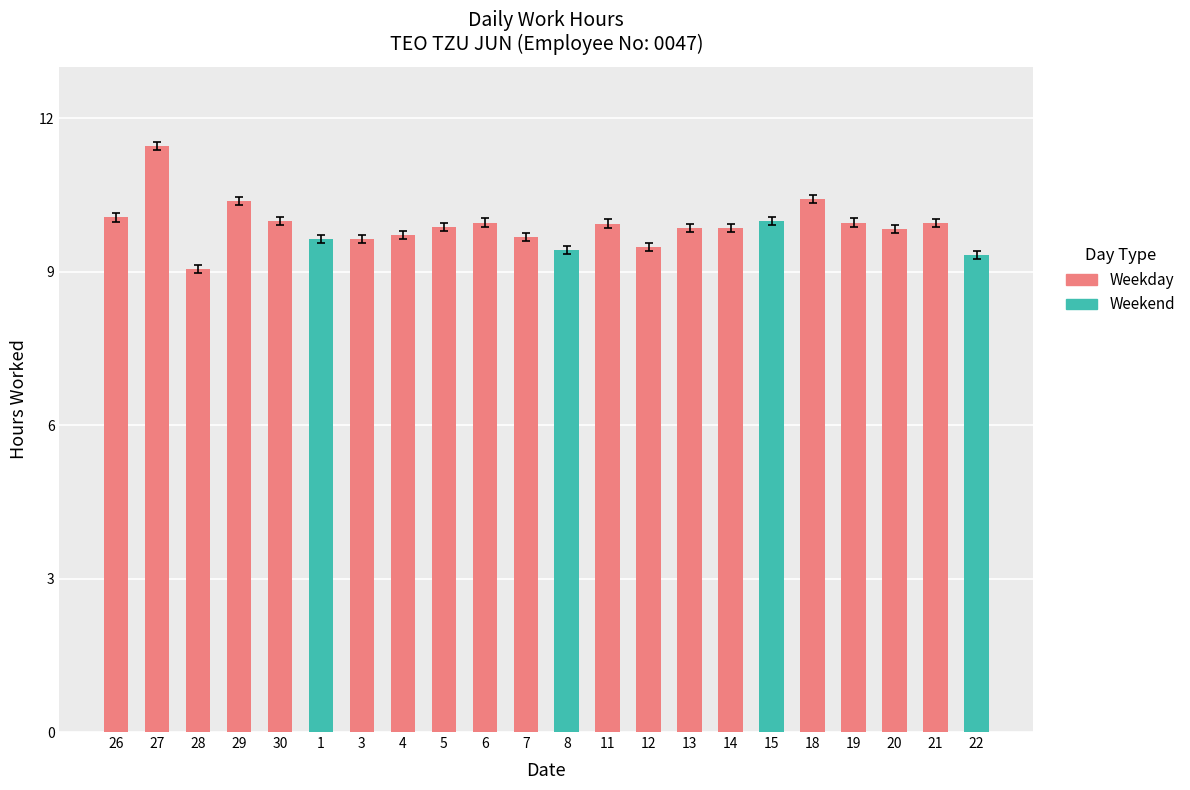

What position from the right is 18?

5